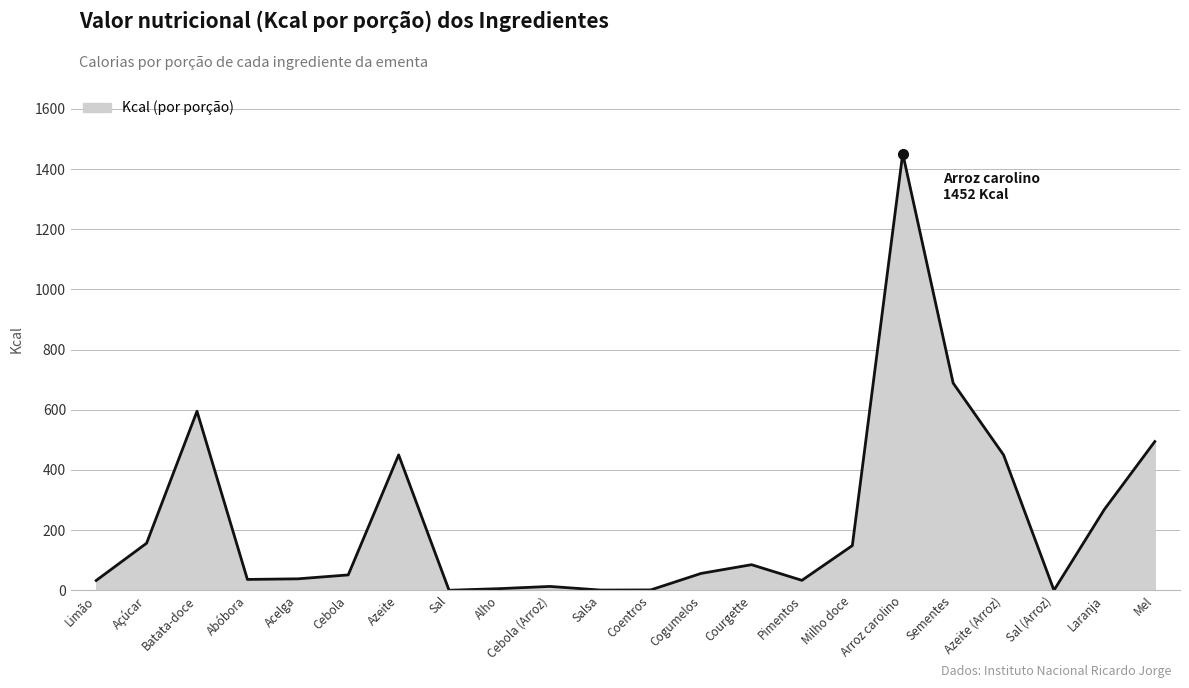

True or false: the data shows 65.8 at Açúcar.

False